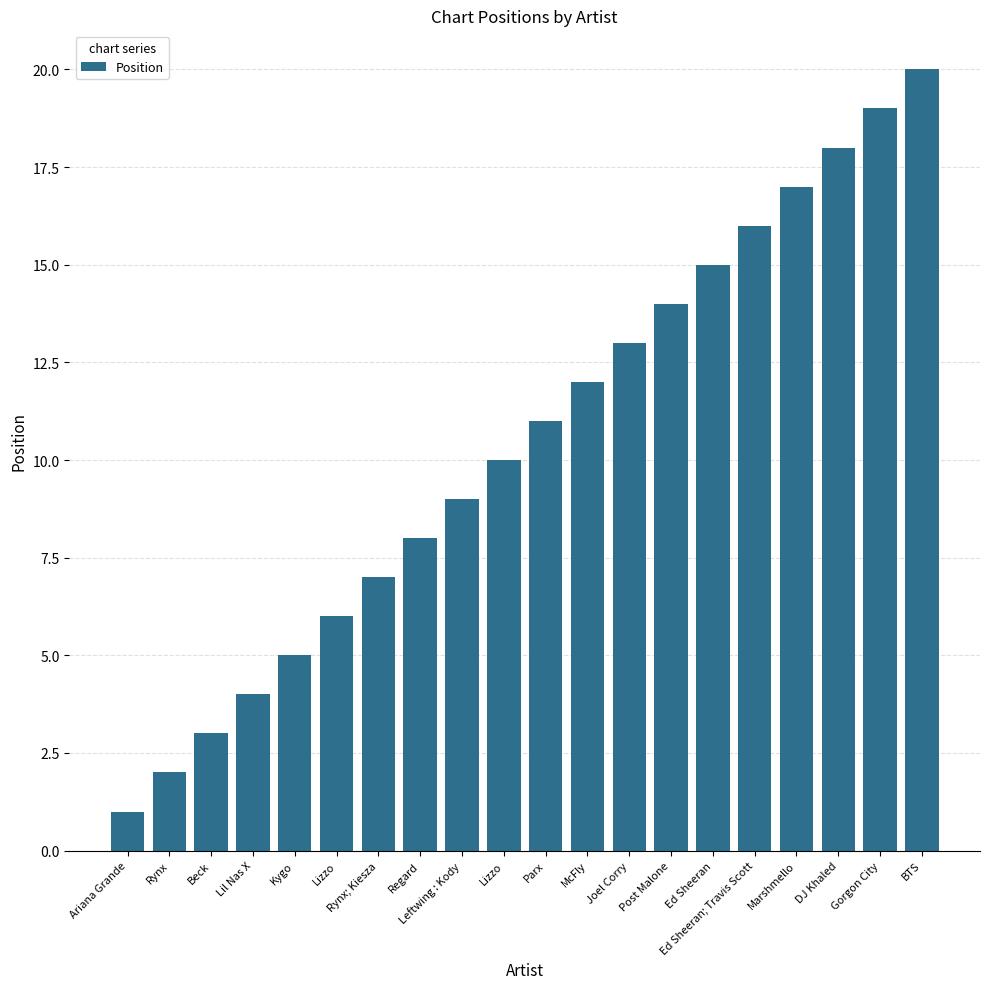

List the labels in order of value, smallest first.

Ariana Grande, Rynx, Beck, Lil Nas X, Kygo, Lizzo, Rynx; Kiesza, Regard, Leftwing : Kody, Lizzo, Parx, McFly, Joel Corry, Post Malone, Ed Sheeran, Ed Sheeran; Travis Scott, Marshmello, DJ Khaled, Gorgon City, BTS